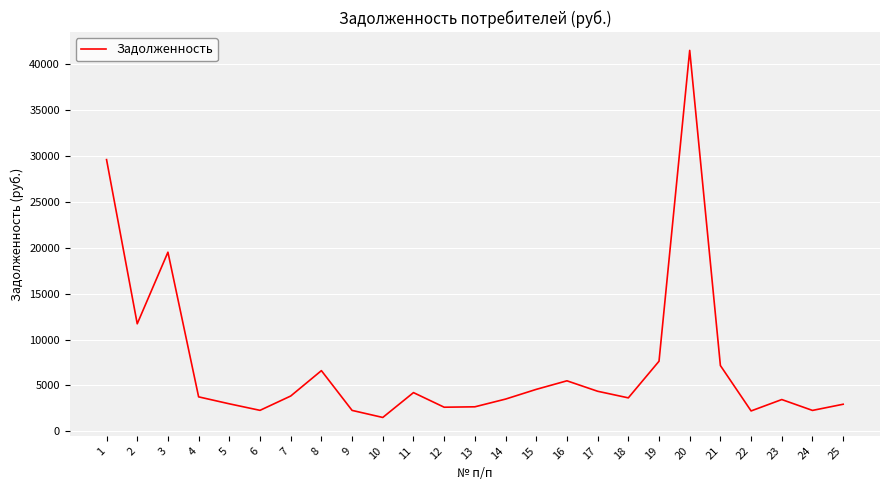

Is this an area chart (filled region under the line)?

No